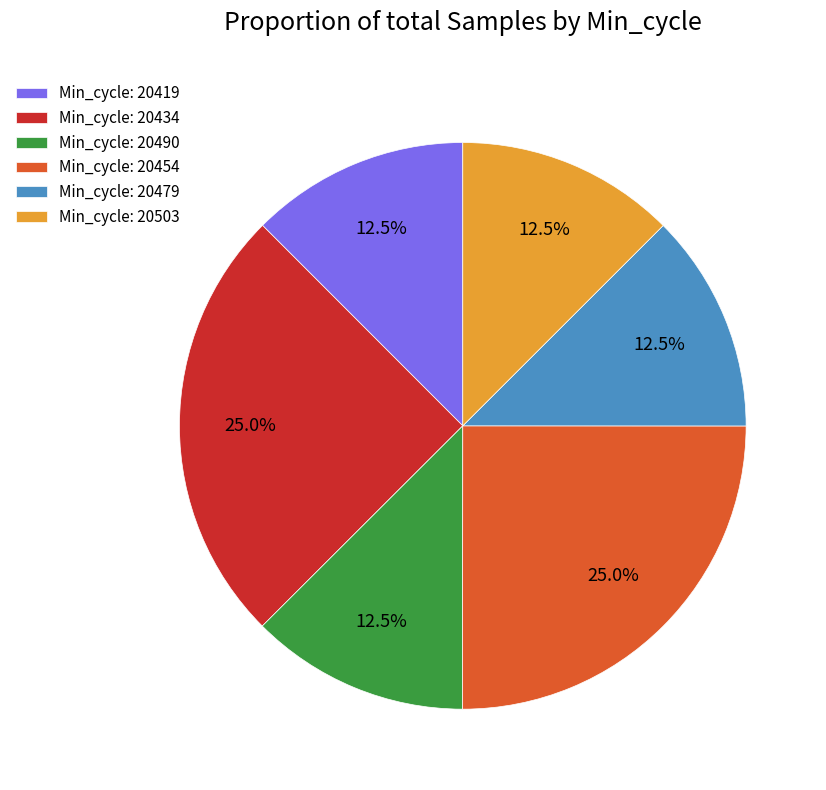

How many segments does this pie chart have?

6